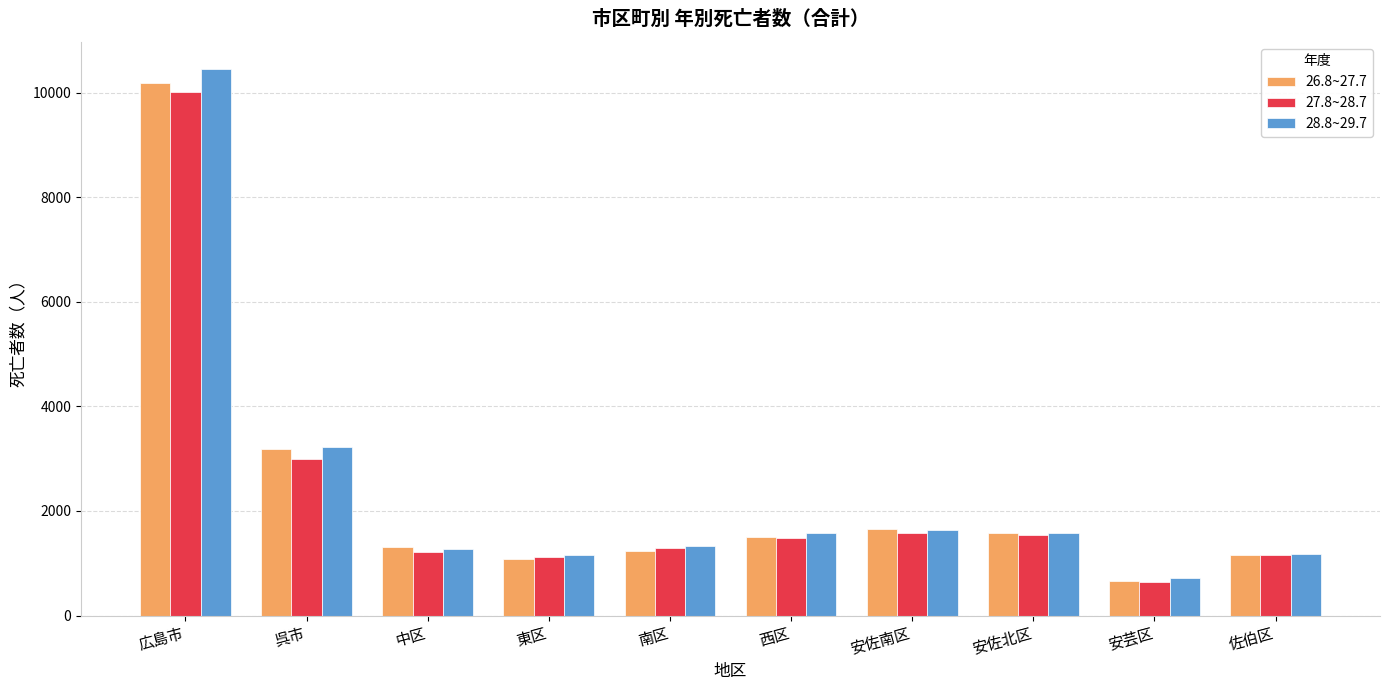

The 27.8~28.7 series shows 1532 at 安佐北区. True or false?

True